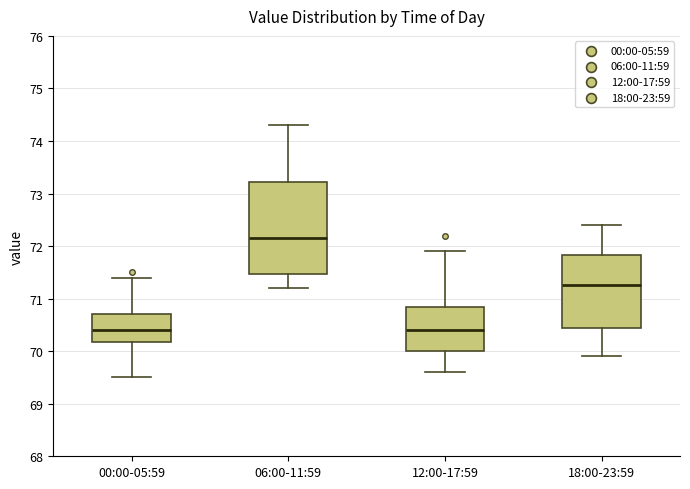

Reading left to right, read every box against the y-axis: the position of its median line, the range the box covers, and the ends of its whiskers. The values are not printed on the chart, so give them approximately, as read against the axis.

00:00-05:59: median 70.4, box 70.2 to 70.7, whiskers 69.5 to 71.4
06:00-11:59: median 72.2, box 71.5 to 73.2, whiskers 71.2 to 74.3
12:00-17:59: median 70.4, box 70.0 to 70.9, whiskers 69.6 to 71.9
18:00-23:59: median 71.3, box 70.5 to 71.8, whiskers 69.9 to 72.4